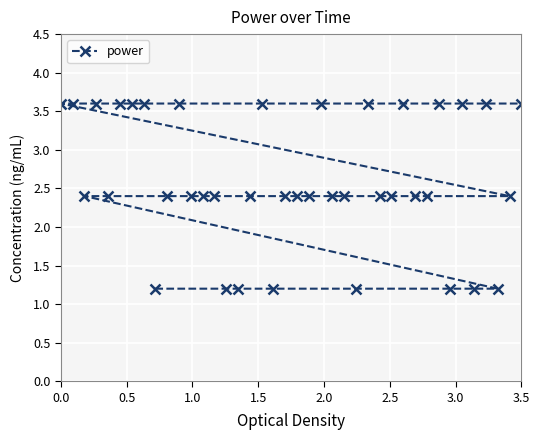

How many values are between 2 and 3?

17